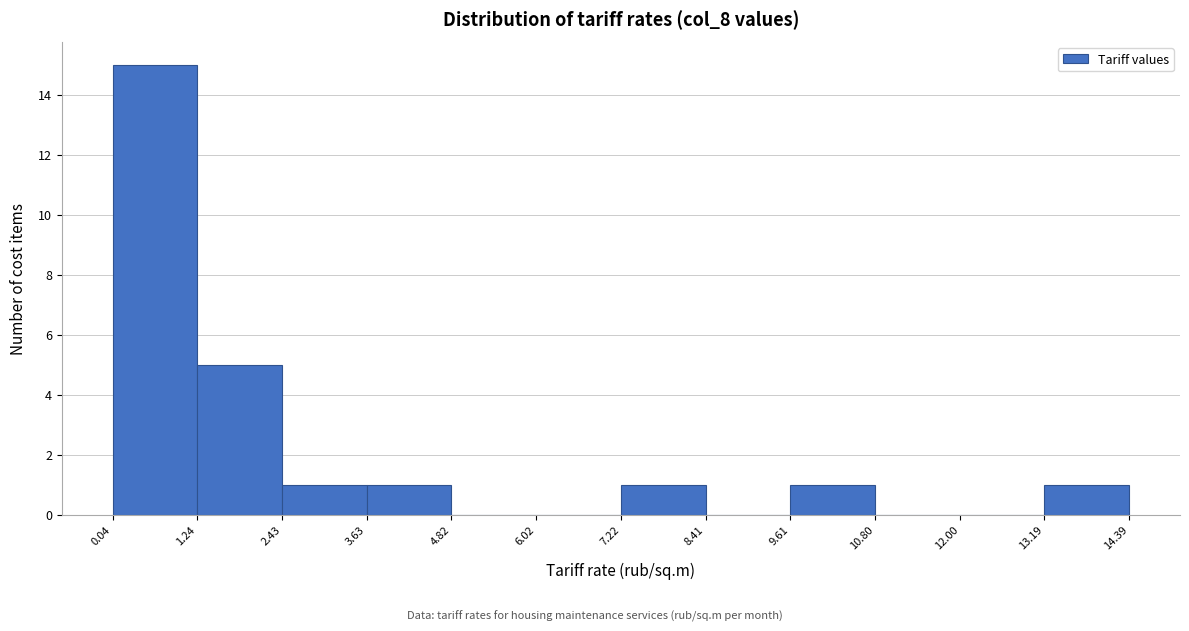

What is the height of the bar covering 2.43 to 3.63 on the x-axis? The values are not printed on the chart, so give them approximately, as read against the axis.

1